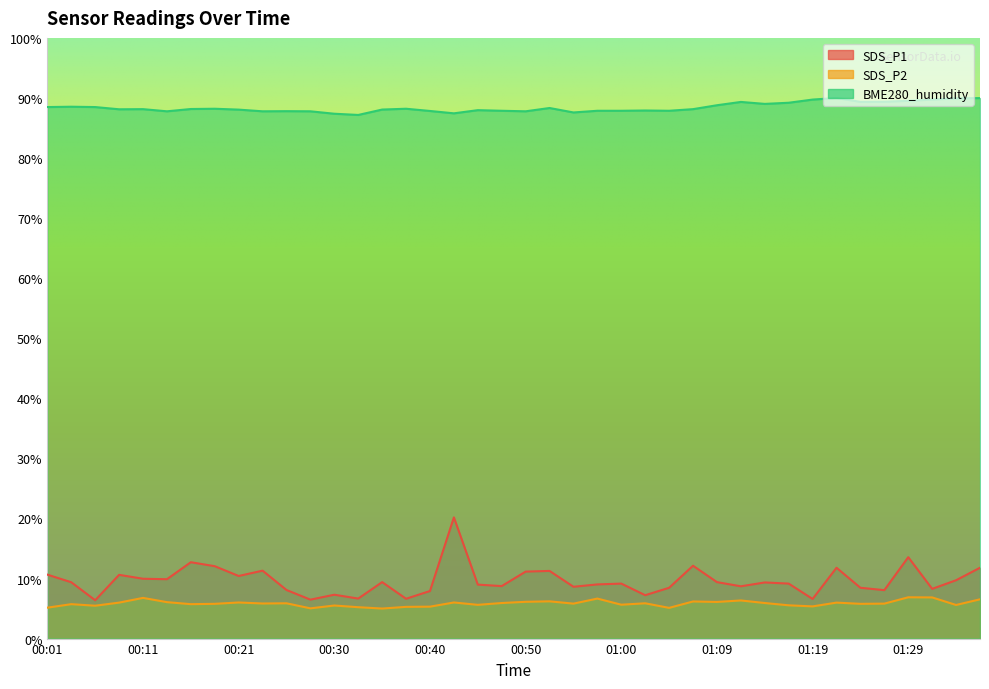

Is it true that SDS_P1 equals 9.4 at 00:35?

True